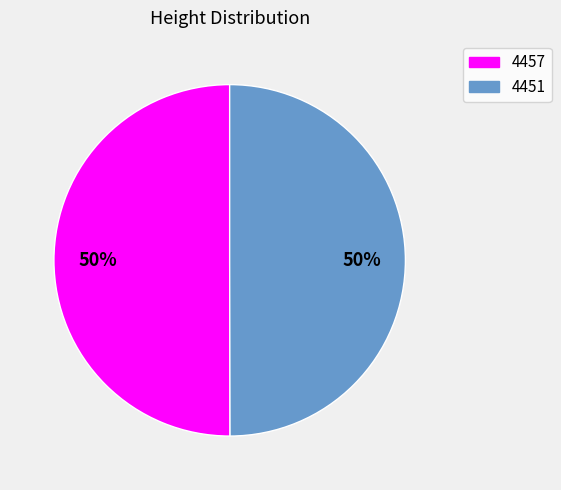

What percentage is the 4451 slice, to the nearest percent?

50%